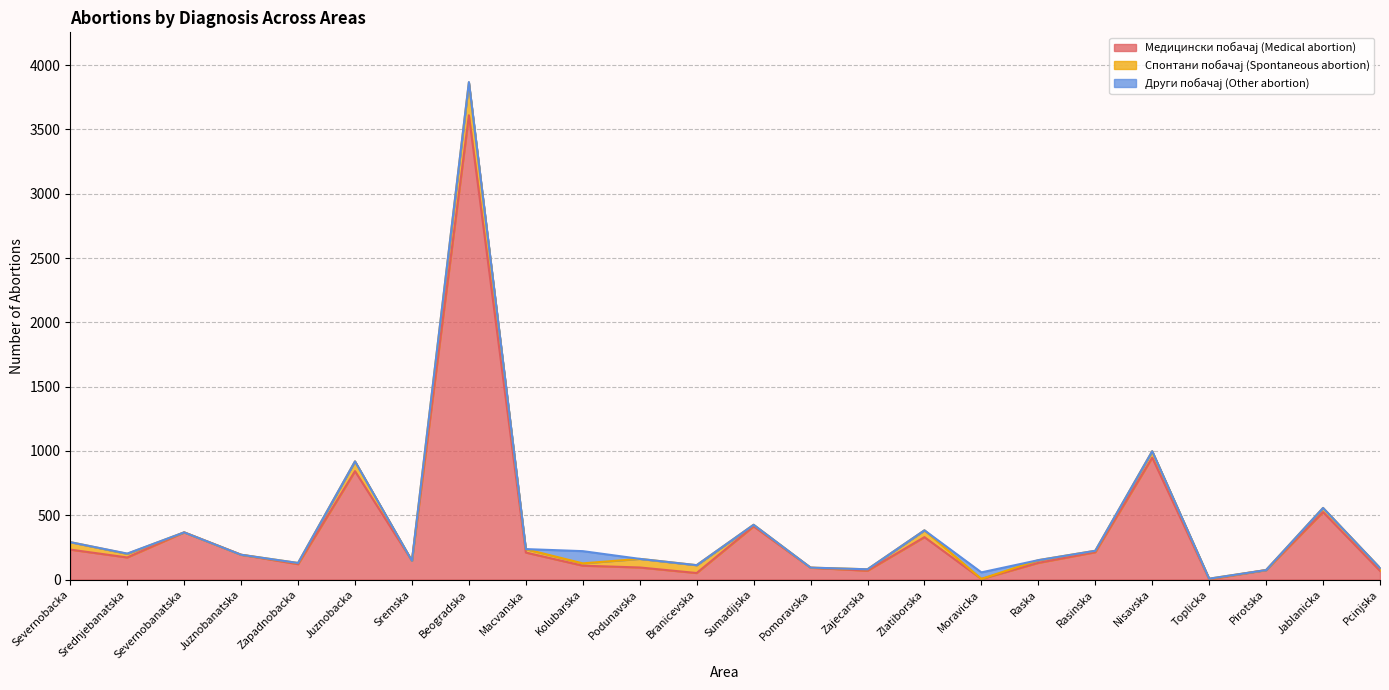

Where does the Медицински побачај (Medical abortion) series first go above 172?

Severnobacka